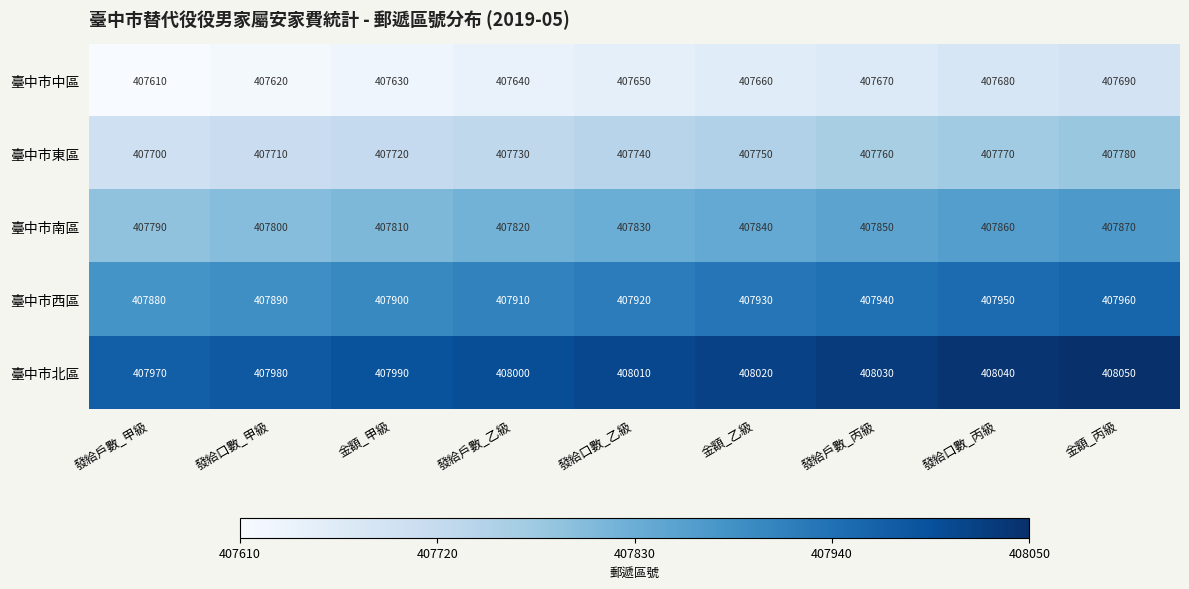

Where is 臺中市北區 nearest to the value 408010?

發給口數_乙級